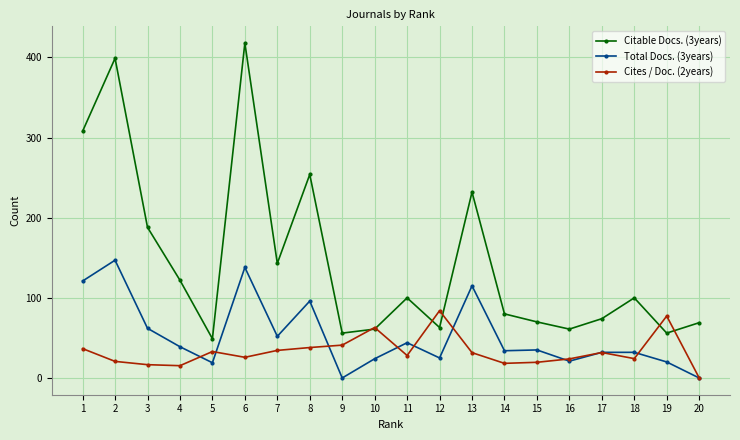

True or false: Cites / Doc. (2years) has more than 1 interior local peaks.

True